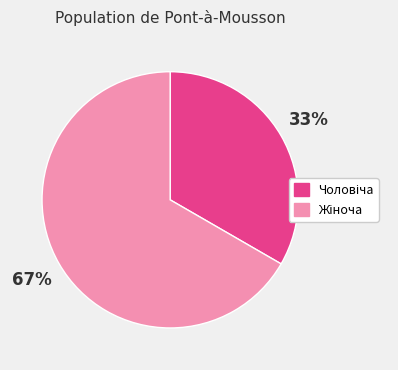

To the nearest percent, what is the average slice percentage?

50%